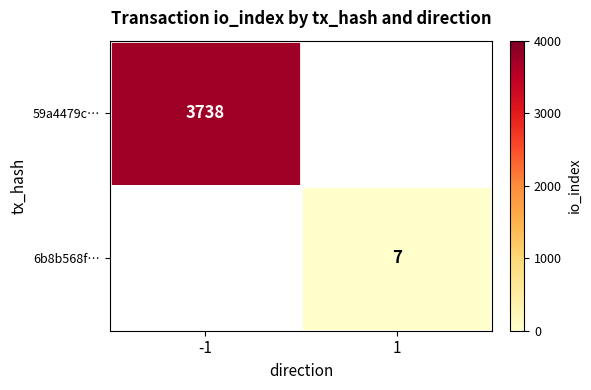

The value of 6b8b568f… at 1 is 7. True or false?

True